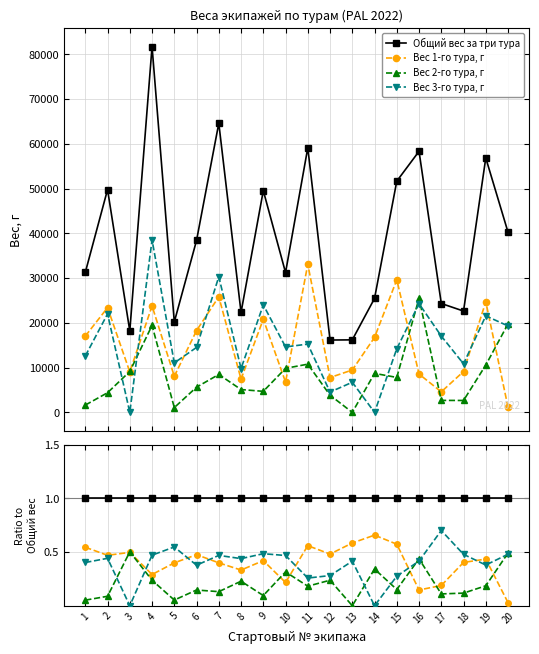

True or false: Вес 3-го тура, г and Общий вес за три тура intersect in this chart.

False